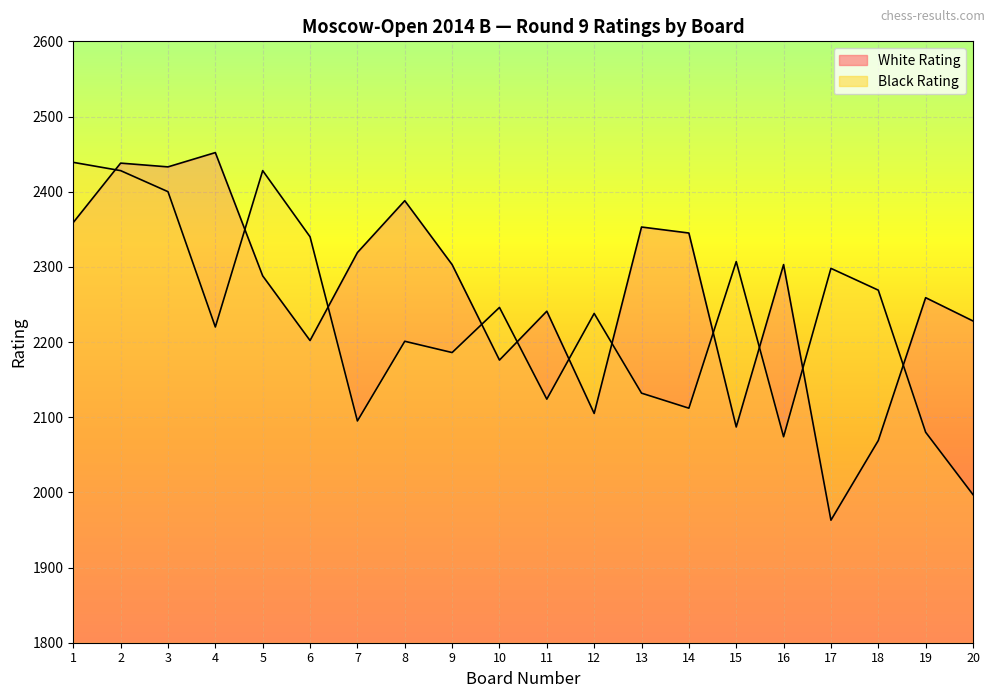

Rank the categories by White Rating value from lowest to highest.

17, 18, 15, 12, 10, 6, 20, 11, 19, 5, 9, 16, 7, 14, 13, 1, 8, 3, 2, 4